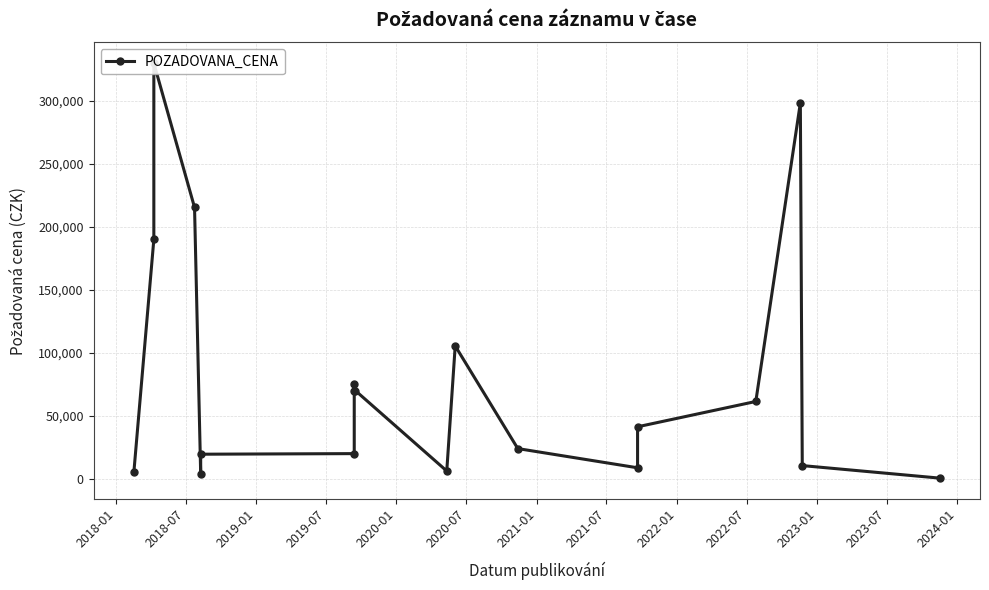

True or false: the data shows 12123 at 14.

False